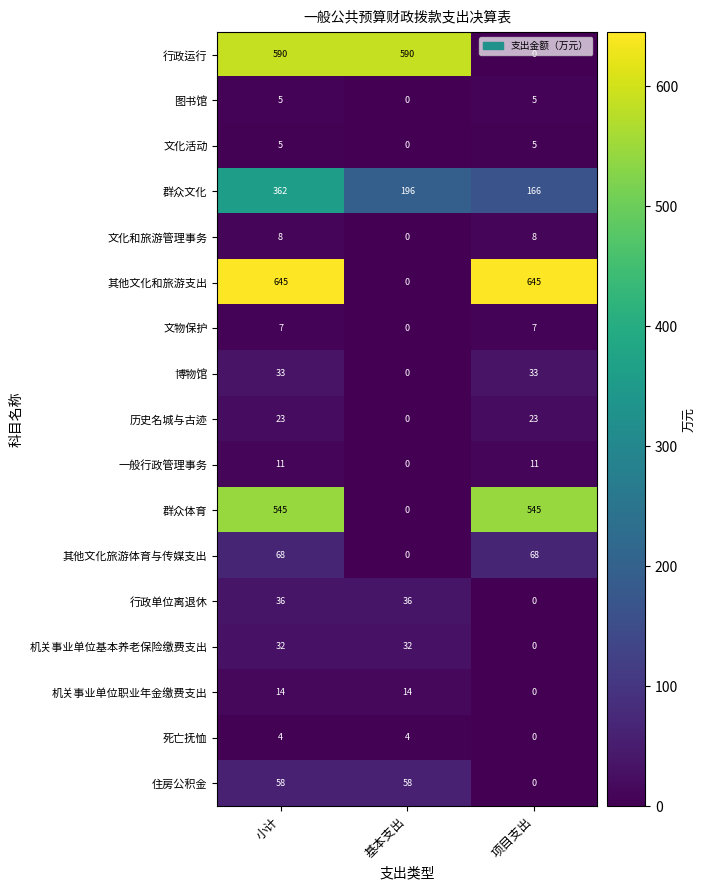

True or false: 文化和旅游管理事务 has a value of 8 at 项目支出.

True